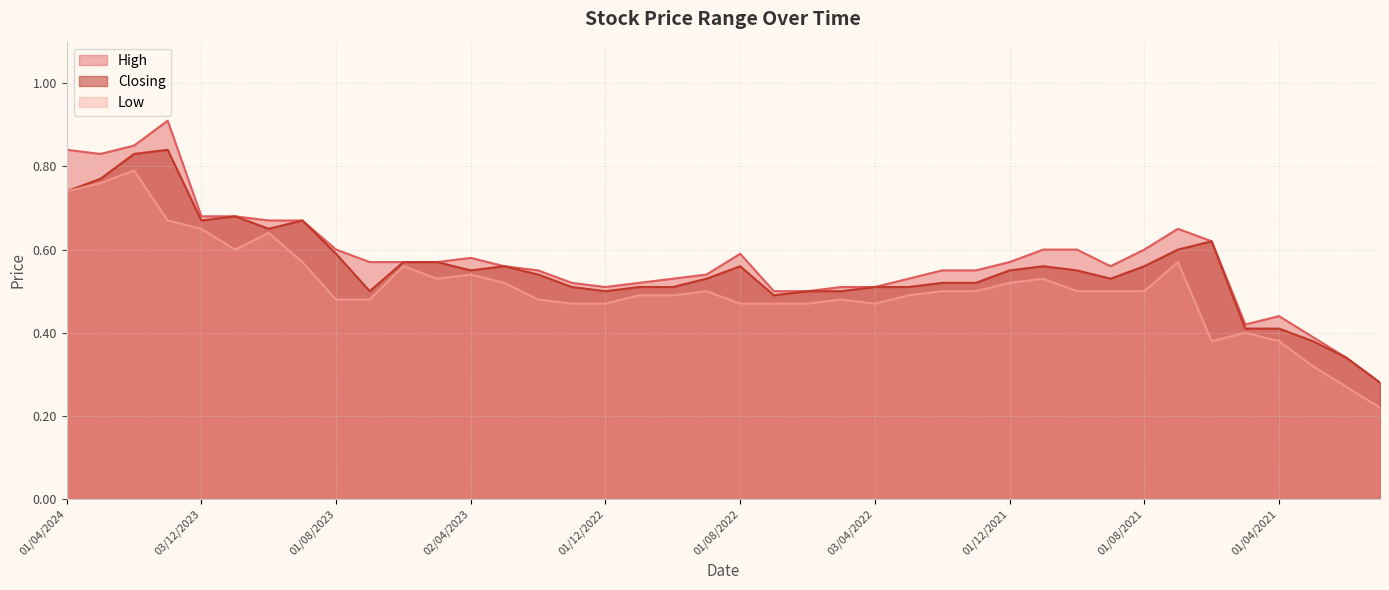

What is the value of the High point at the 12th from the left?

0.6